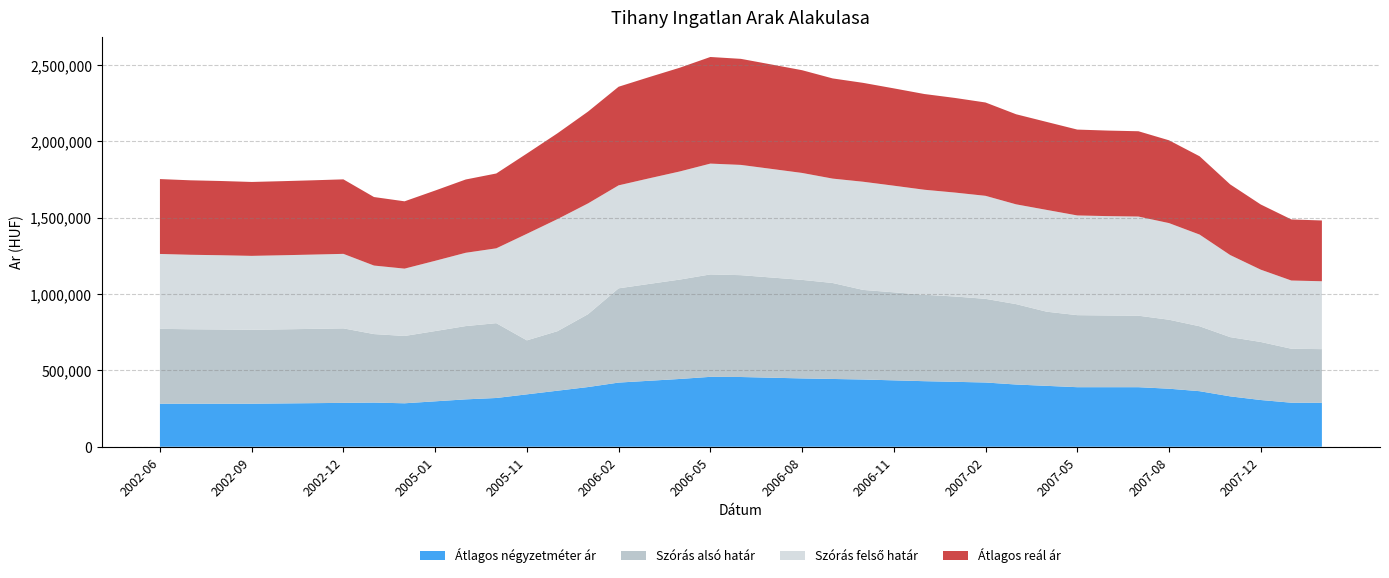

Reading left to right, extract all data points from this chart.

Atlagos negyzeter ar: 2002-06=281818	2002-07=281818	2002-08=281818	2002-09=281818	2002-10=283663	2002-11=285509	2002-12=287354	2004-11=289200	2004-12=284654	2005-01=297490	2005-02=310325	2005-10=319303	2005-11=343190	2005-12=367077	2006-01=390964	2006-02=420199	2006-03=432053	2006-04=443907	2006-05=457772	2006-06=456730	2006-07=452110	2006-08=447489	2006-09=443910	2006-10=440332	2006-11=434859	2006-12=429385	2007-01=425176	2007-02=420754	2007-03=407565	2007-04=398797	2007-05=390030	2007-06=390030	2007-07=390030	2007-08=380129	2007-10=363894	2007-11=330027	2007-12=306064	2008-01=288433	2008-02=287960
Szoras also hatar: 2002-06=490383	2002-07=487698	2002-08=486177	2002-09=484101	2002-10=485199	2002-11=486476	2002-12=487928	2004-11=448706	2004-12=440880	2005-01=460116	2005-02=479968	2005-10=490085	2005-11=353592	2005-12=389791	2006-01=477238	2006-02=617287	2006-03=634355	2006-04=650893	2006-05=670748	2006-06=667004	2006-07=656220	2006-08=645322	2006-09=628571	2006-10=586685	2006-11=576518	2006-12=566003	2007-01=558836	2007-02=547842	2007-03=526551	2007-04=485619	2007-05=471852	2007-06=469662	2007-07=468211	2007-08=451746	2007-10=425197	2007-11=387987	2007-12=380197	2008-01=353465	2008-02=351312
Szoras felso hatar: 2002-06=490383	2002-07=487698	2002-08=486177	2002-09=484101	2002-10=485199	2002-11=486476	2002-12=487928	2004-11=448706	2004-12=440880	2005-01=460116	2005-02=479968	2005-10=490085	2005-11=697716	2005-12=733915	2006-01=725414	2006-02=674399	2006-03=691467	2006-04=708005	2006-05=725764	2006-06=722020	2006-07=711236	2006-08=700338	2006-09=683587	2006-10=708409	2006-11=698242	2006-12=687727	2007-01=680560	2007-02=674638	2007-03=653347	2007-04=666635	2007-05=652868	2007-06=650678	2007-07=649227	2007-08=632762	2007-10=600427	2007-11=537469	2007-12=473465	2008-01=446733	2008-02=444580
Atlagos real ar: 2002-06=490383	2002-07=487698	2002-08=486177	2002-09=484101	2002-10=485199	2002-11=486476	2002-12=487928	2004-11=448706	2004-12=440880	2005-01=460116	2005-02=479968	2005-10=490085	2005-11=525654	2005-12=561853	2006-01=601326	2006-02=645843	2006-03=662911	2006-04=679449	2006-05=698256	2006-06=694512	2006-07=683728	2006-08=672830	2006-09=656079	2006-10=647547	2006-11=637380	2006-12=626865	2007-01=619698	2007-02=611240	2007-03=589949	2007-04=576127	2007-05=562360	2007-06=560170	2007-07=558719	2007-08=542254	2007-10=512812	2007-11=462728	2007-12=426831	2008-01=400099	2008-02=397946